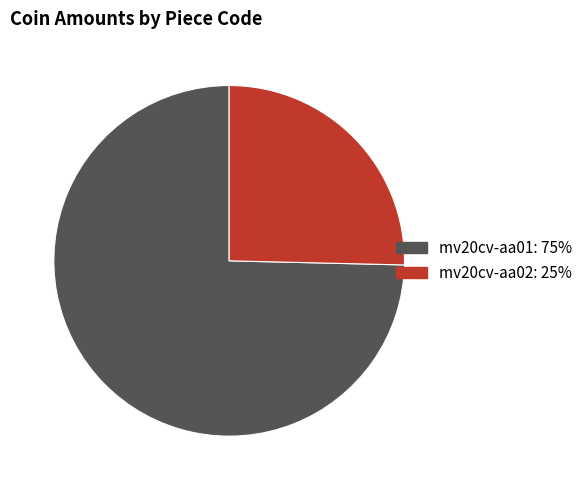

Combined, do mv20cv-aa02 and mv20cv-aa01 account for over 50%?

Yes